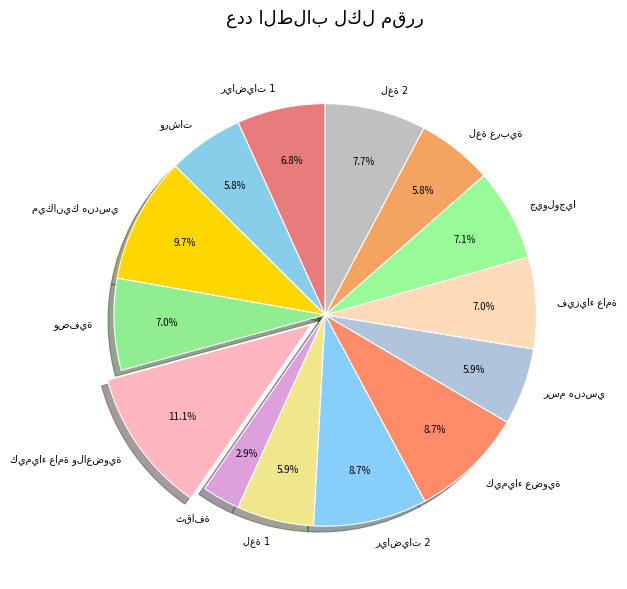

Is there a majority slice in this chart?

No